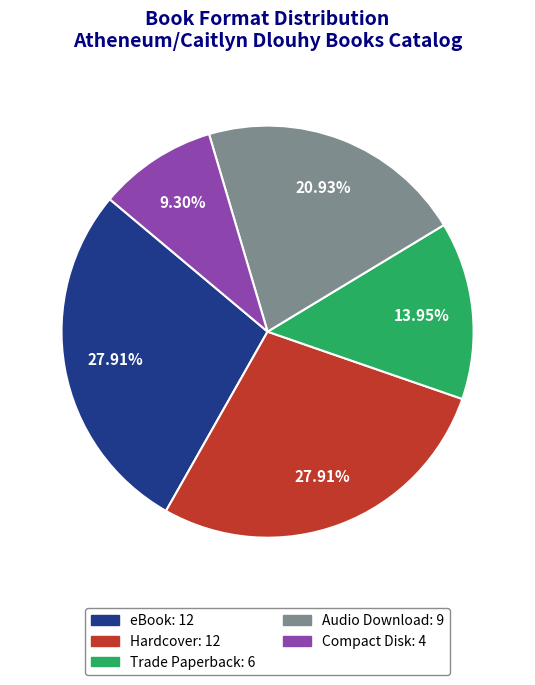

Does Hardcover account for over 50% of the chart?

No